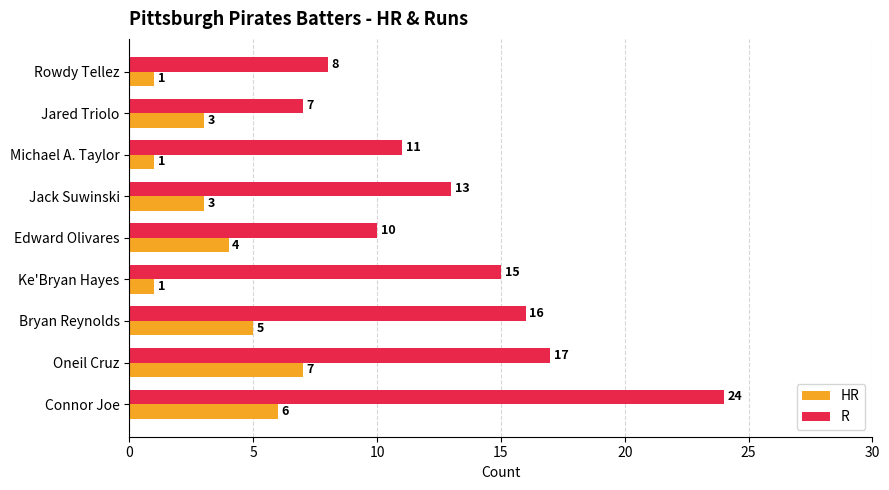

Which series has the largest total across all categories?

R